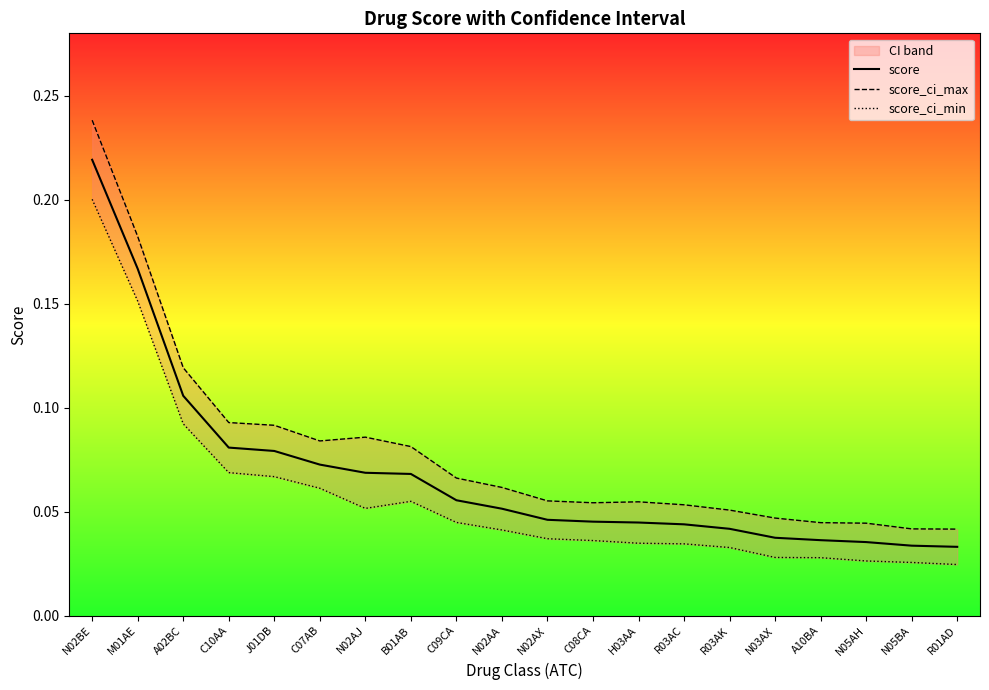

How many lines are shown in the chart?

3